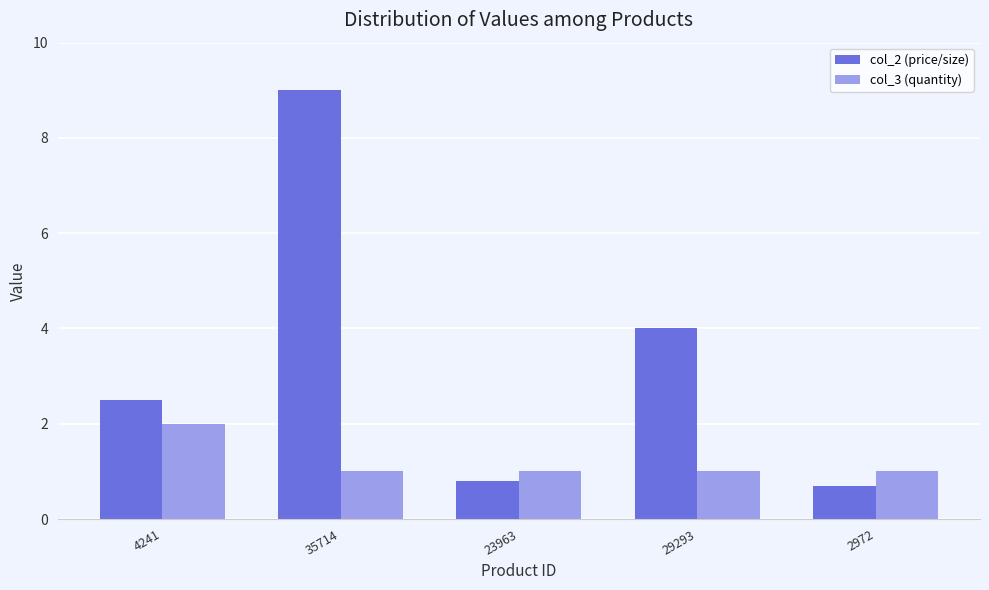

At 29293, list the series in order from smallest to largest.

col_3 (quantity), col_2 (price/size)